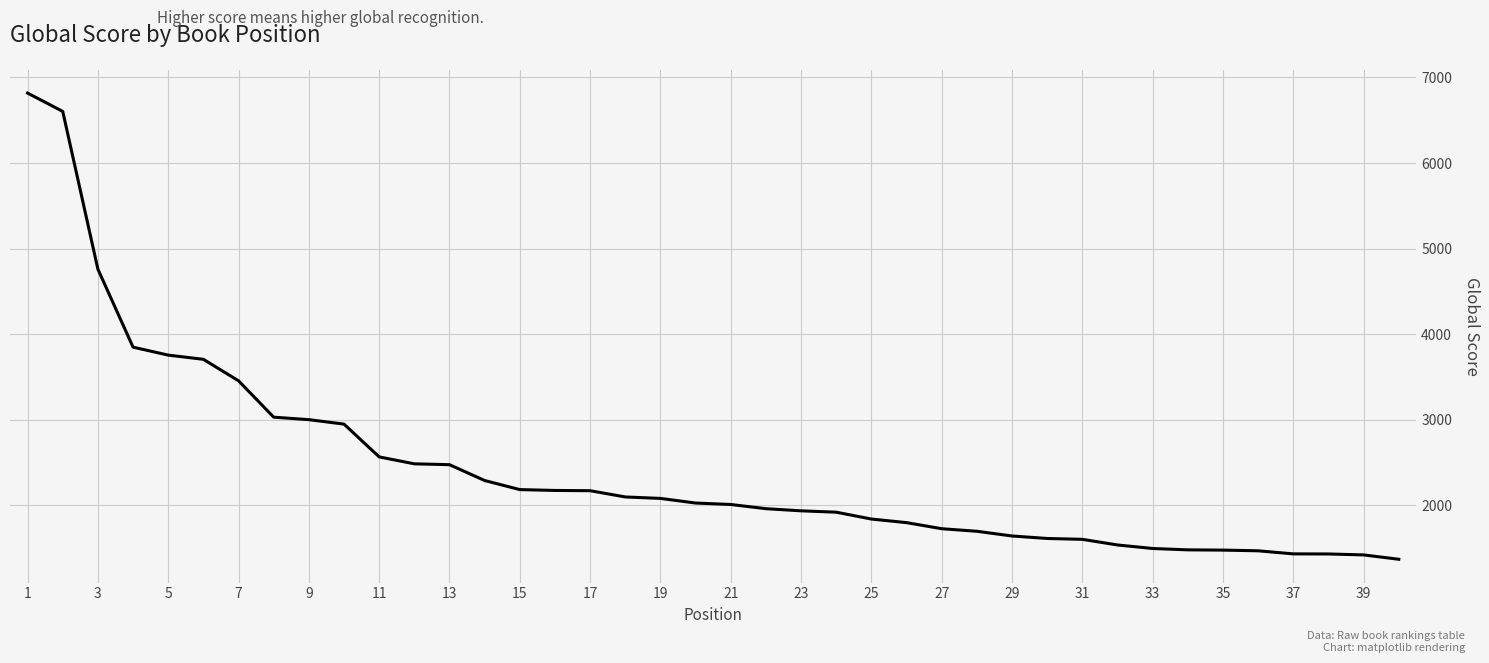

What is the greatest value displayed?

6817